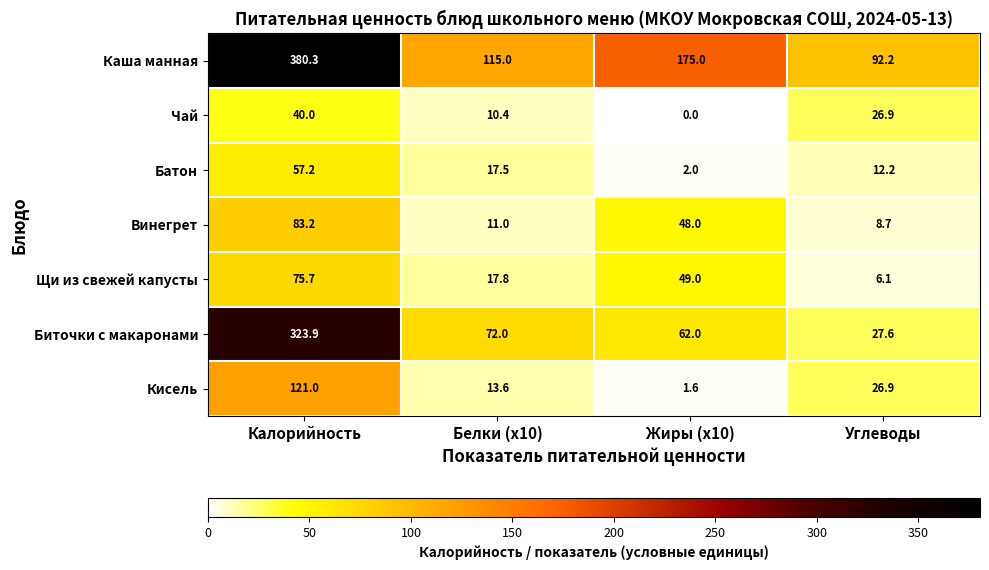

What is the spread (max minus min) of values at Углеводы?

86.1